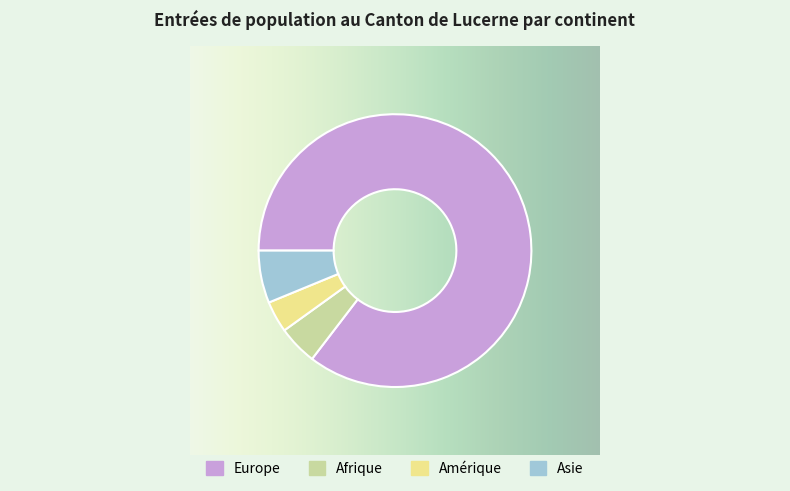

How many slices are in this pie chart?

4